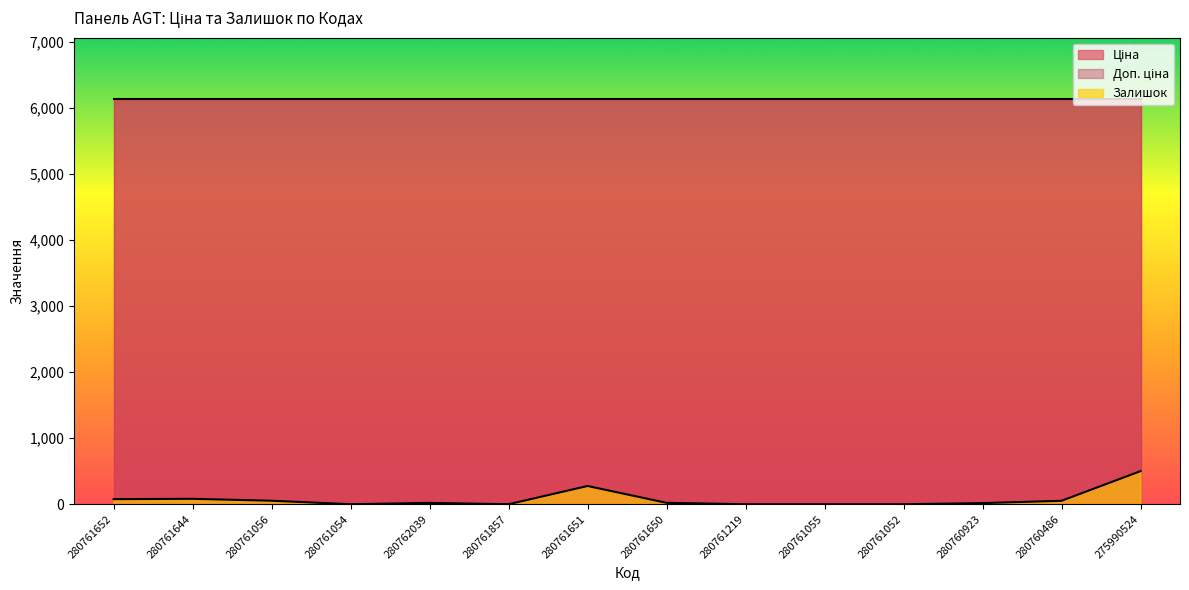

List the labels in order of Залишок value, largest first.

275990524, 280761651, 280761644, 280761652, 280761056, 280760486, 280761650, 280762039, 280760923, 280761054, 280761857, 280761219, 280761055, 280761052